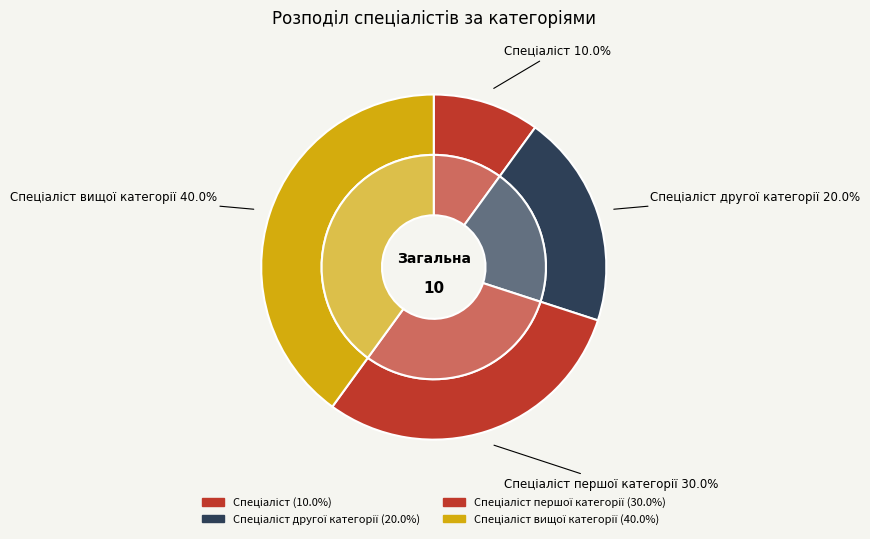

How many segments does this pie chart have?

4